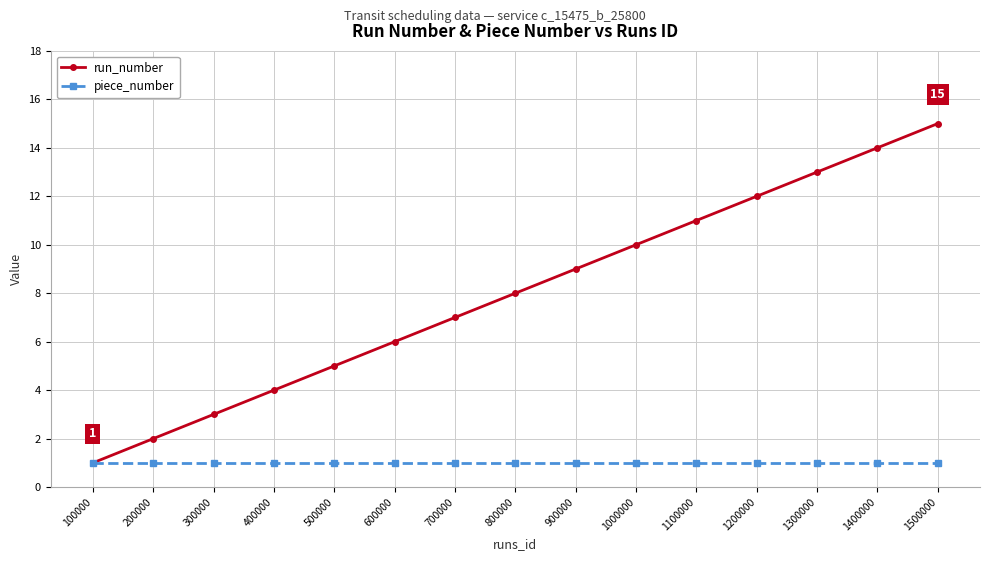

What value does the run_number series have at 700000?

7